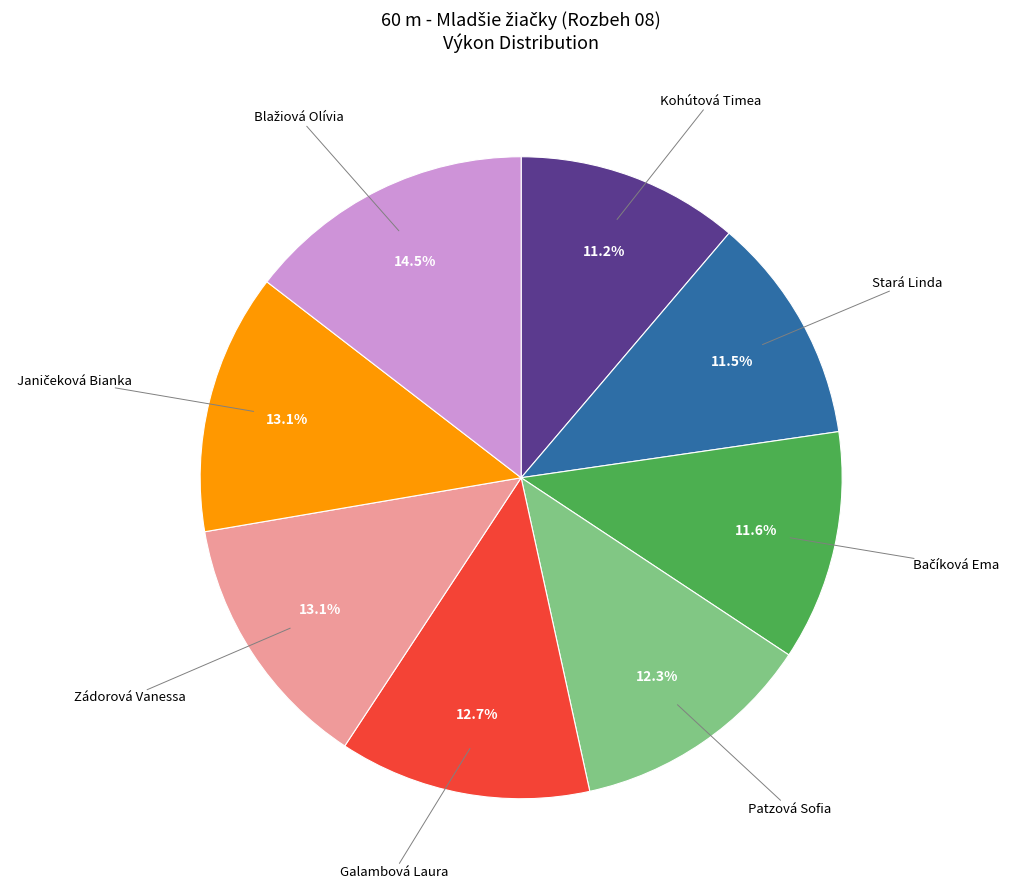

How much of the chart is everything except Stará Linda?

88.5%